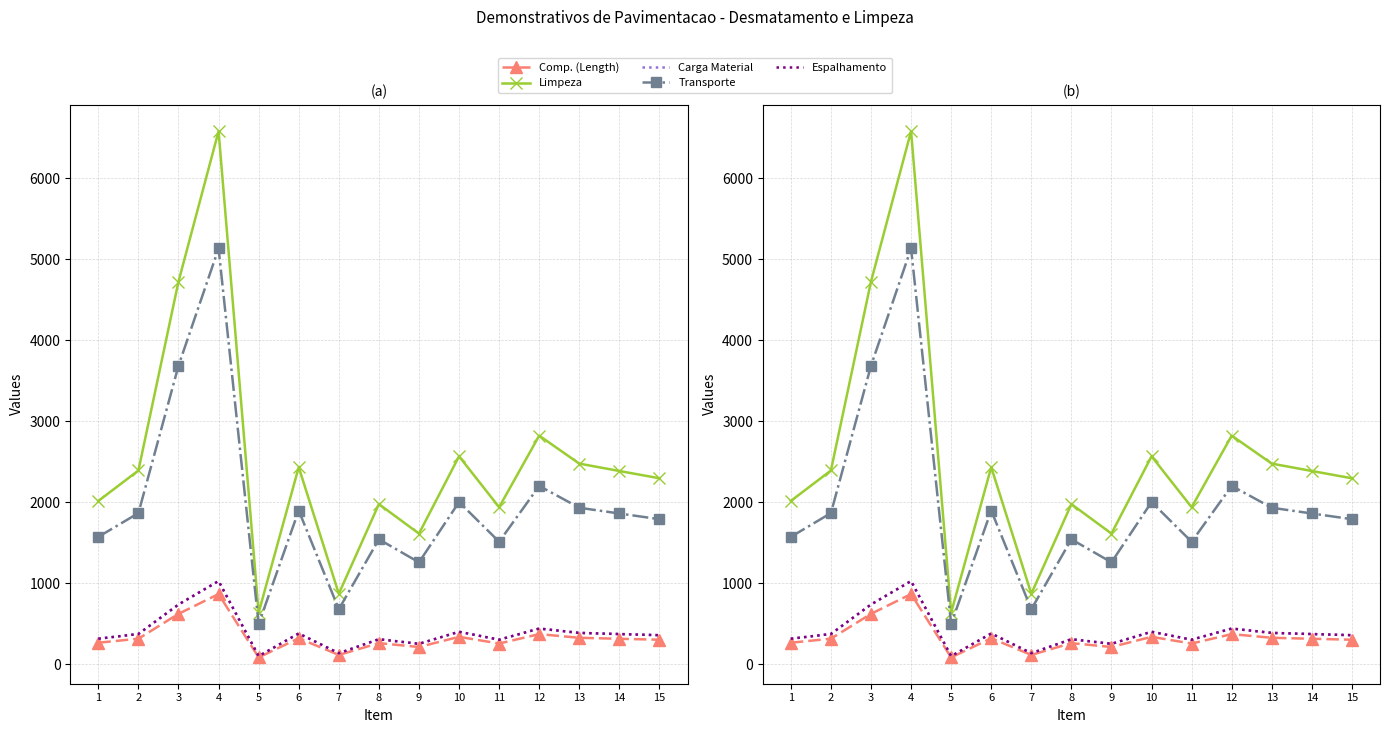

Reading left to right, list all the values displayed in this chart.

Comp. (Length): 1=265.2	2=314.7	3=621.7	4=866.0	5=83.7	6=320.1	7=114.4	8=260.1	9=212.2	10=337.8	11=255.1	12=371.4	13=325.9	14=313.9	15=302.1
Limpeza: 1=2015.8	2=2391.9	3=4724.8	4=6581.6	5=636.3	6=2432.8	7=869.8	8=1977.0	9=1612.7	10=2567.0	11=1938.5	12=2822.3	13=2476.7	14=2385.8	15=2295.6
Carga Material: 1=314.5	2=373.1	3=737.1	4=1026.7	5=99.3	6=379.5	7=135.7	8=308.4	9=251.6	10=400.4	11=302.4	12=440.3	13=386.4	14=372.2	15=358.1
Transporte: 1=1572.3	2=1865.7	3=3685.3	4=5133.6	5=496.3	6=1897.6	7=678.4	8=1542.0	9=1257.9	10=2002.2	11=1512.0	12=2201.4	13=1931.8	14=1860.9	15=1790.6
Espalhamento: 1=314.5	2=373.1	3=737.1	4=1026.7	5=99.3	6=379.5	7=135.7	8=308.4	9=251.6	10=400.4	11=302.4	12=440.3	13=386.4	14=372.2	15=358.1